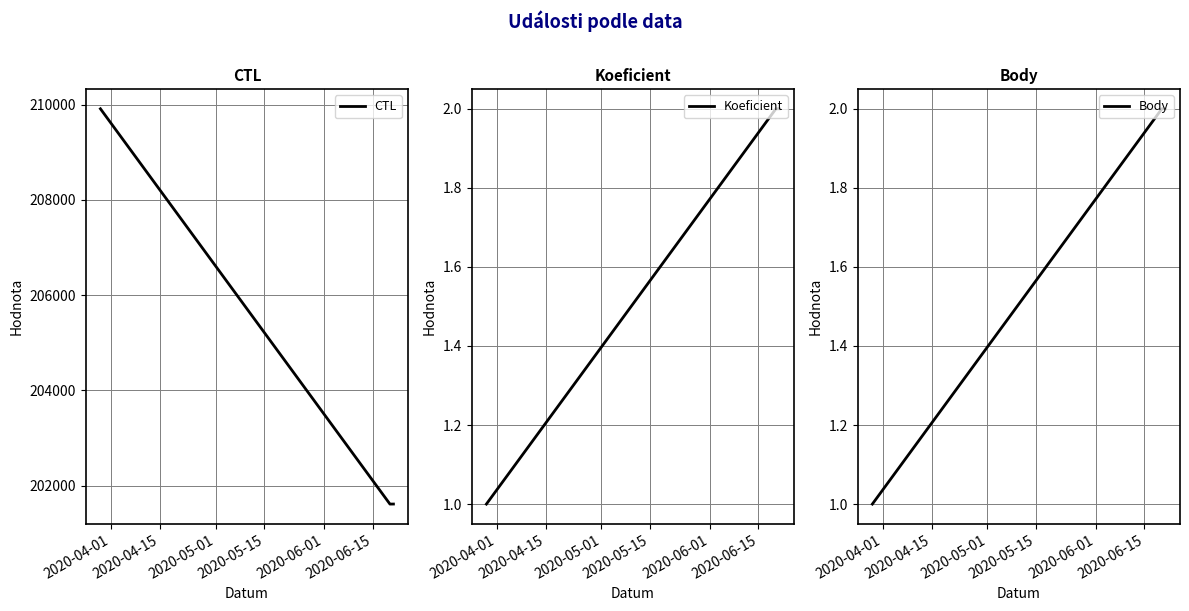

What is the sum of all CTL values?

613139